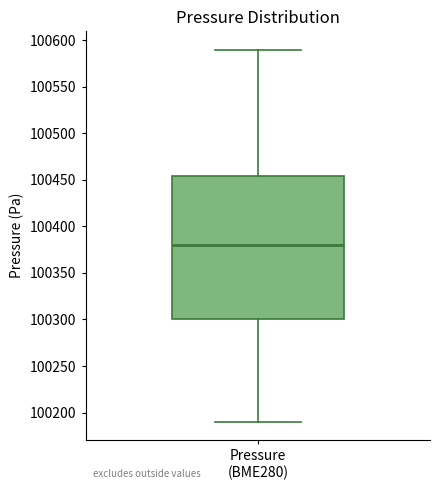

Read this box plot against the y-axis: the position of the median line, the range covered by the box, and the ends of both whiskers. The values are not printed on the chart, so give them approximately, as read against the axis.

median 100380, box 100300 to 100455, whiskers 100190 to 100590